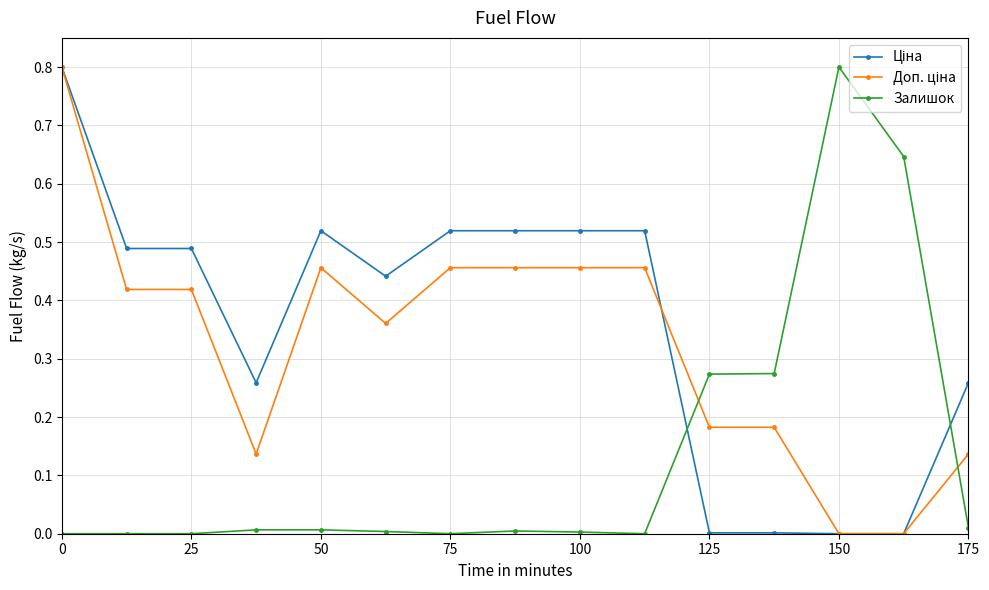

How many data points does each series have?

15